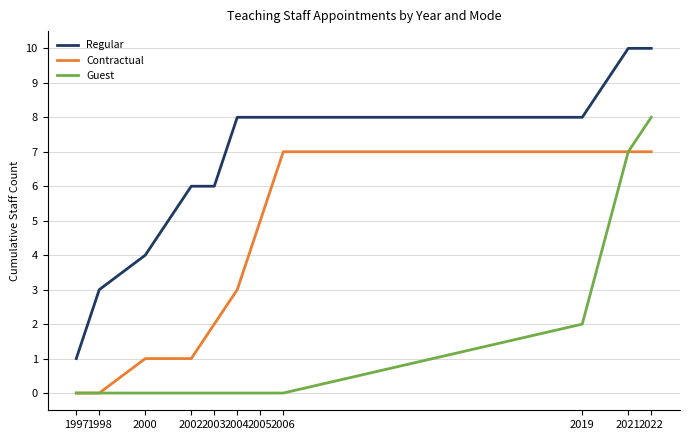

At how many categories does at least one series exceed 7?

6